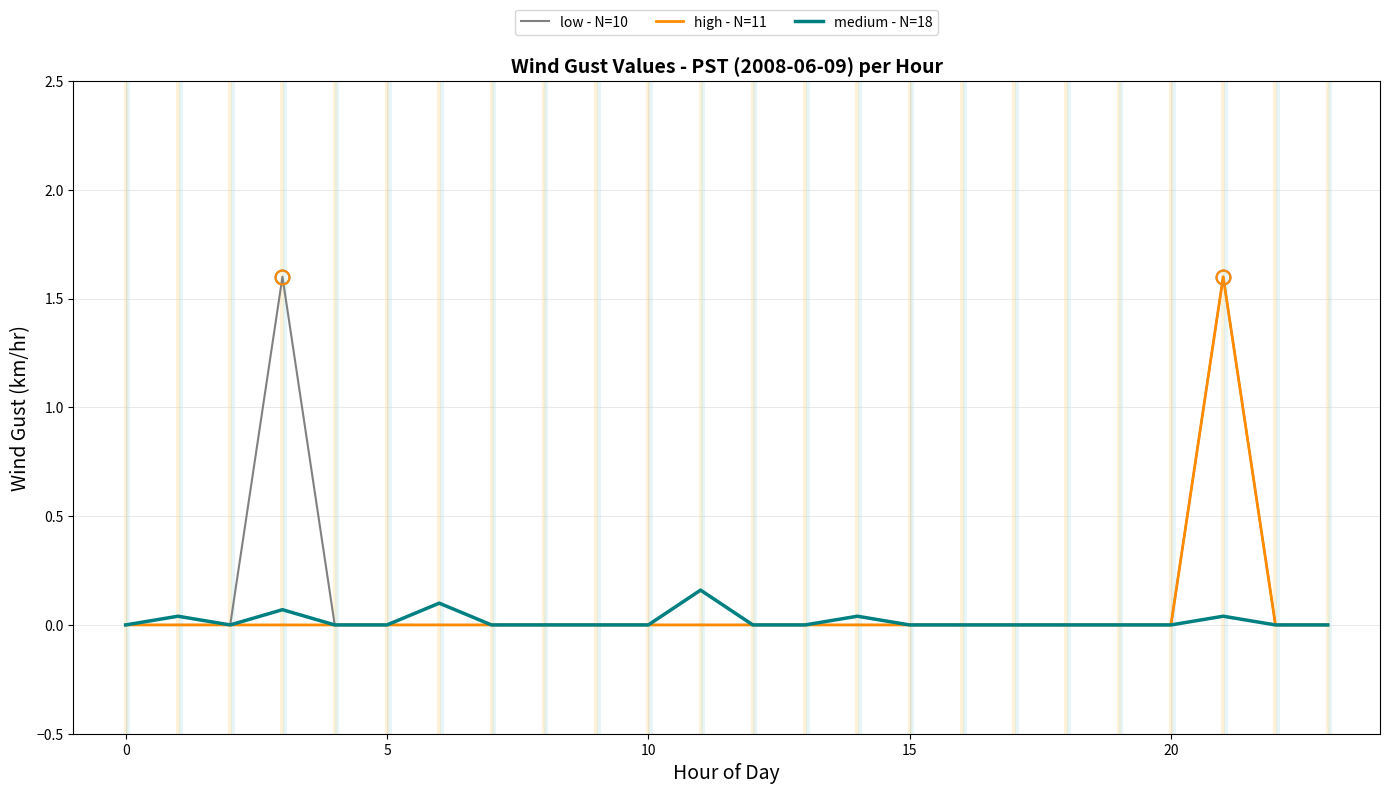

What is the maximum value shown in the chart?

1.6